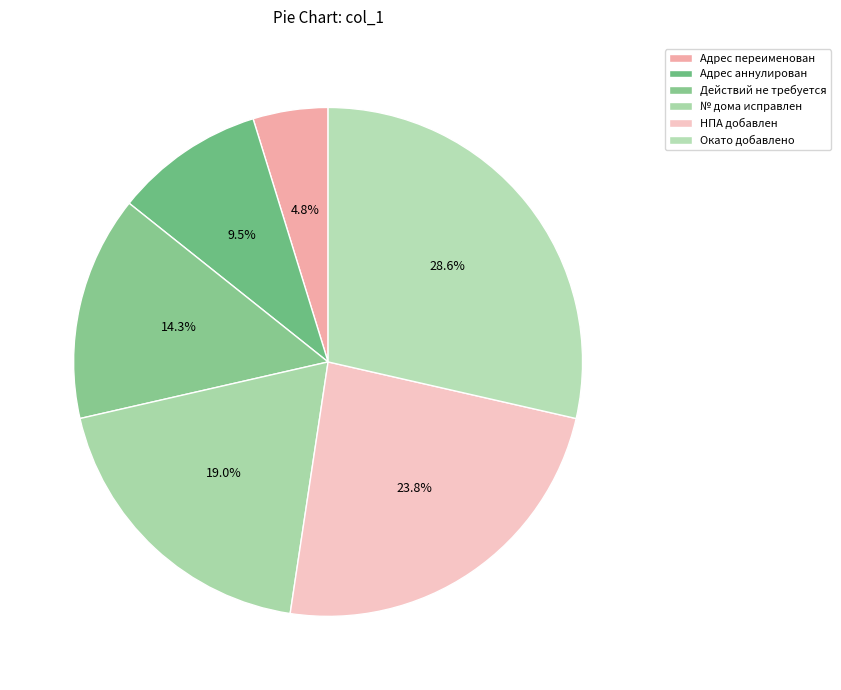

To the nearest percent, what is the difference between the largest and smallest slice percentages?

24%